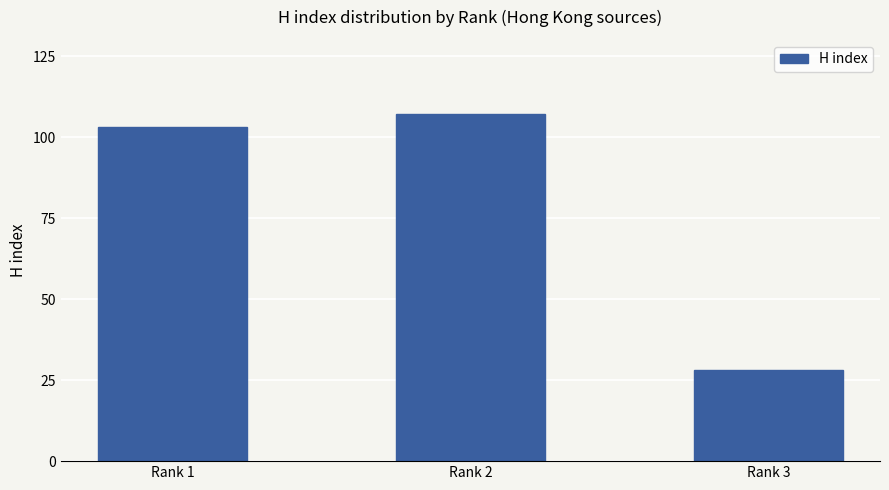

Rank the categories by value from highest to lowest.

Rank 2, Rank 1, Rank 3